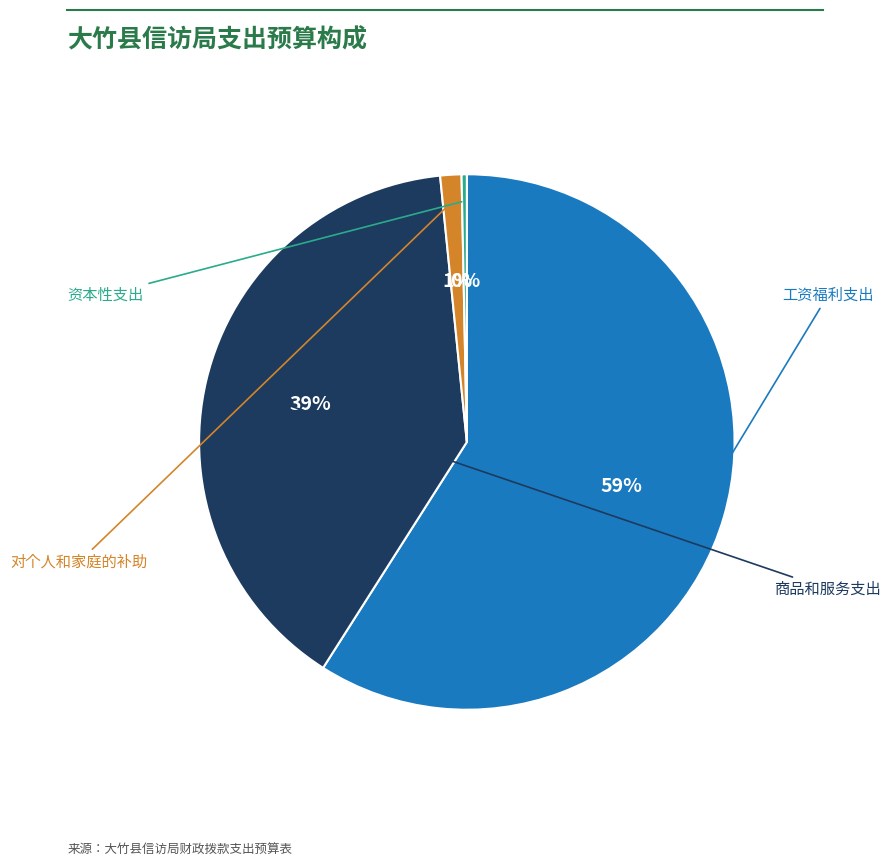

How many slices are in this pie chart?

4